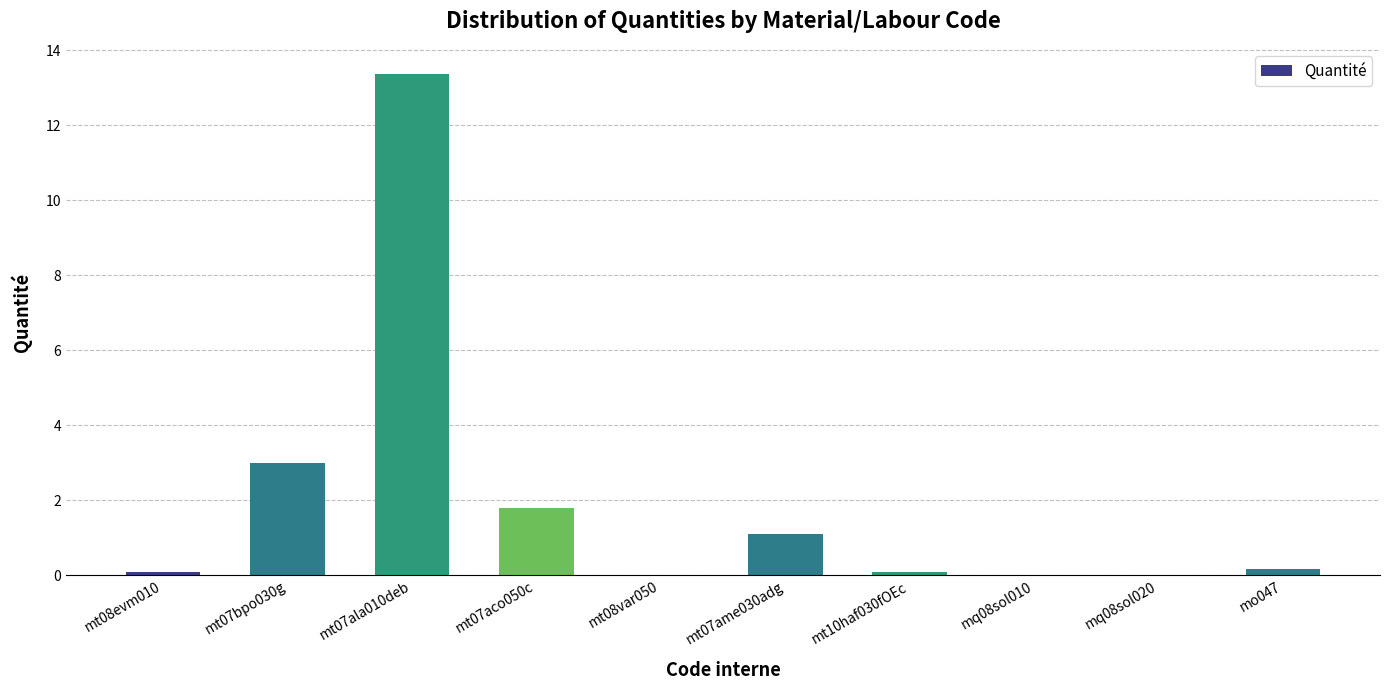

What is the sum of all values?

19.7